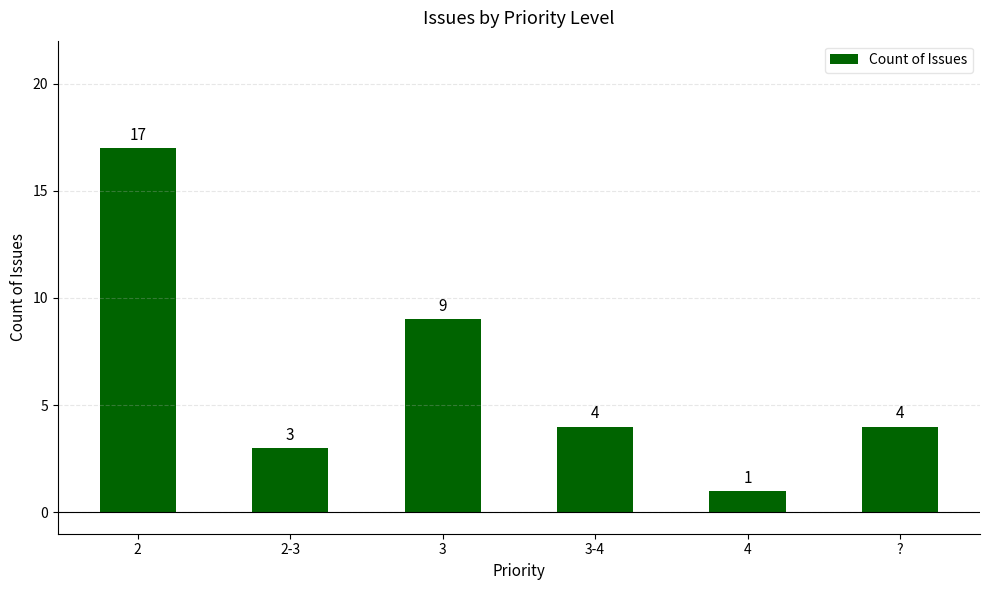

What is the maximum value shown in the chart?

17